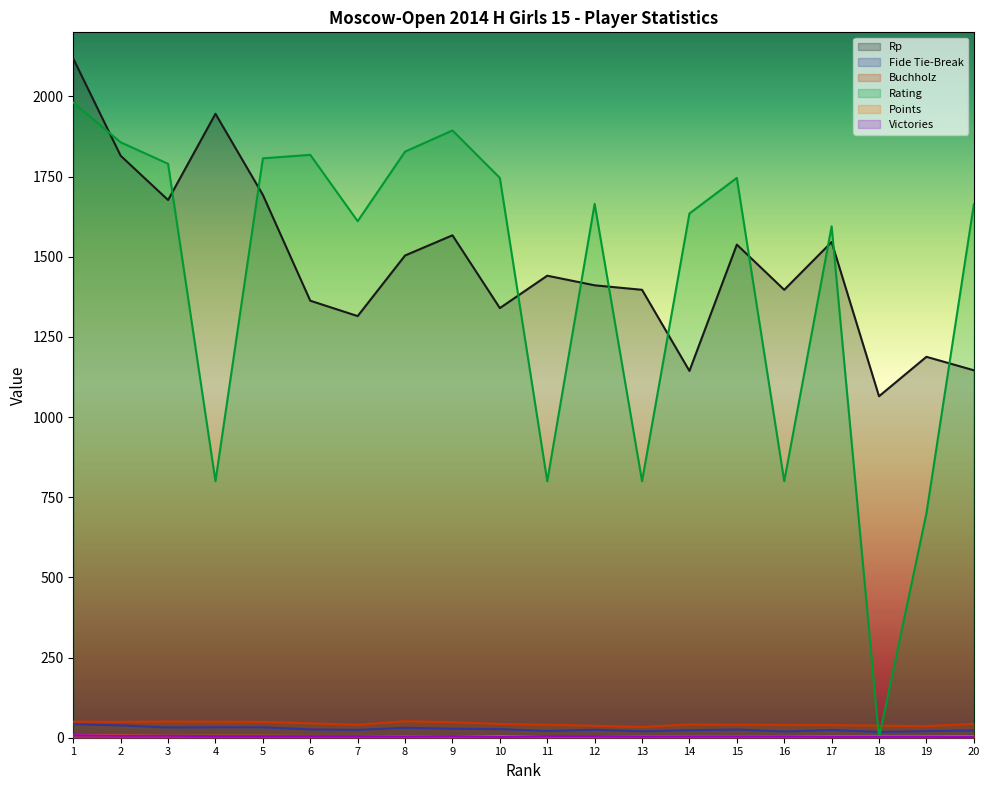

Where does the Buchholz series first go above 43?

1